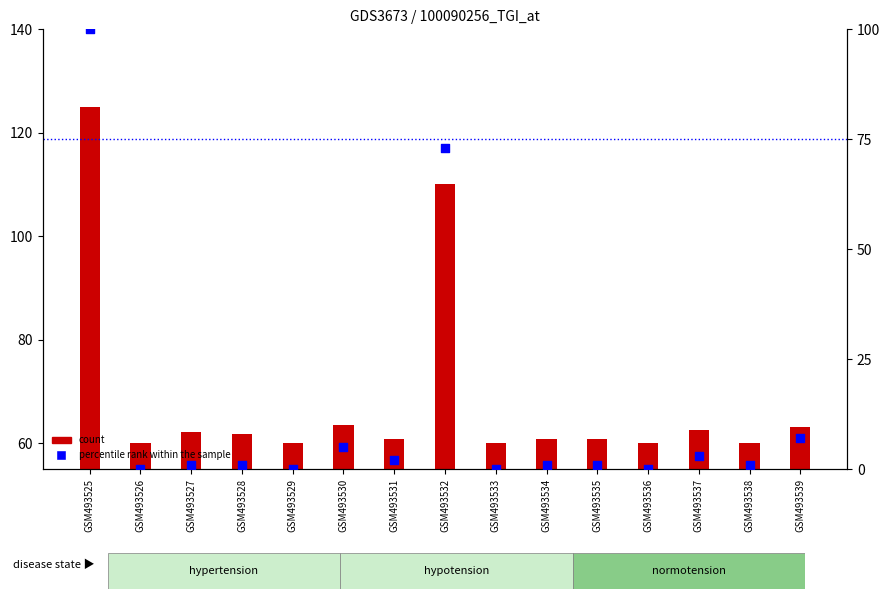

Which series contains the lowest Y value?

percentile rank within the sample